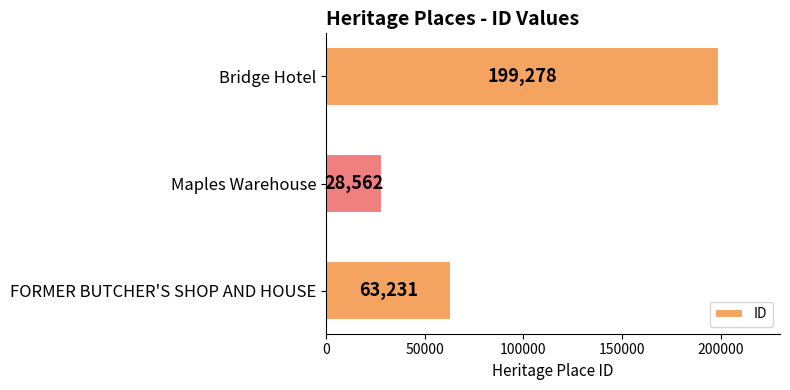

What is the sum of all values?

291071